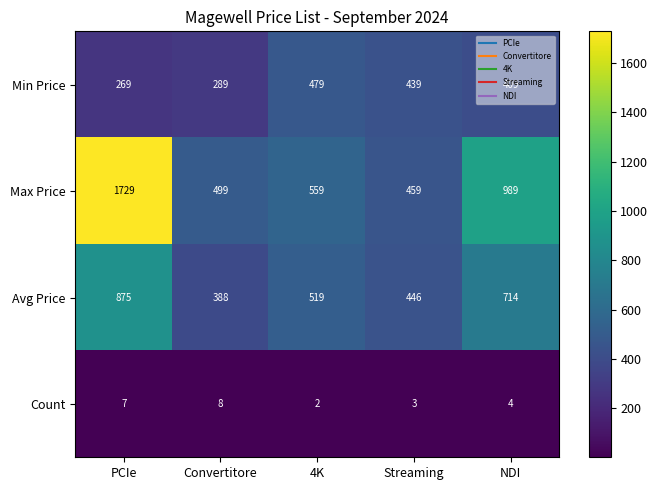

What is the sum of the Min Price values at NDI and PCIe?

678